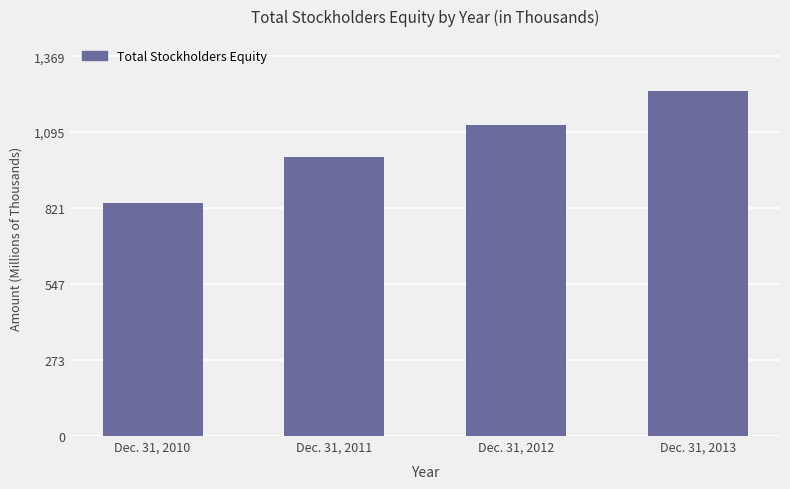

What is the smallest value displayed?

839010